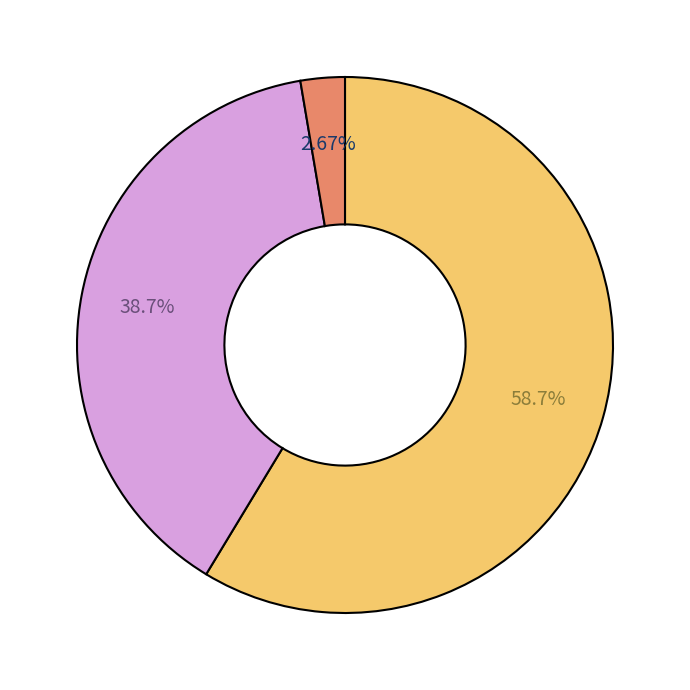

Does any single category account for the majority?

Yes